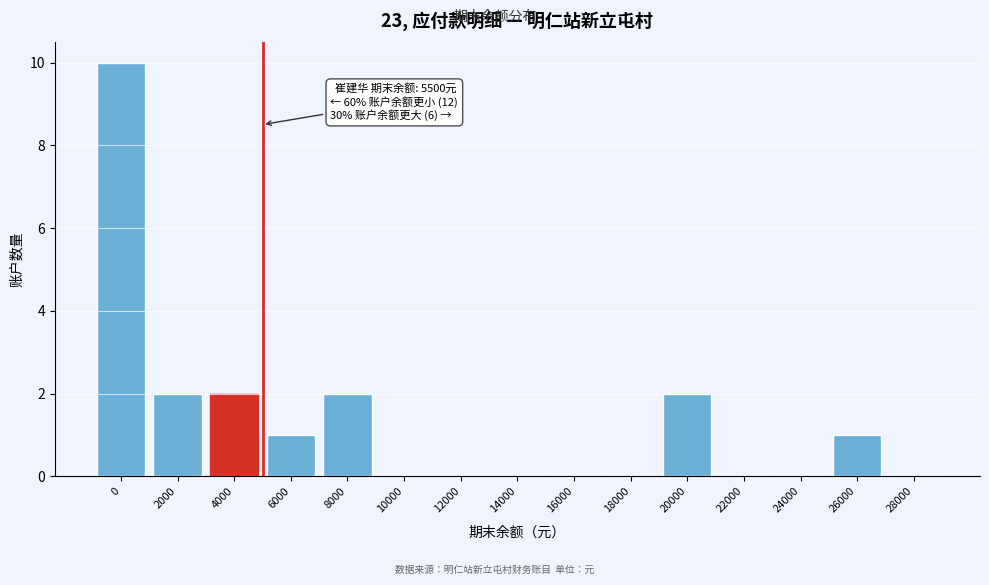

Reading right to left, extract all data points from this chart.

28000=0	26000=1	24000=0	22000=0	20000=2	18000=0	16000=0	14000=0	12000=0	10000=0	8000=2	6000=1	4000=2	2000=2	0=10